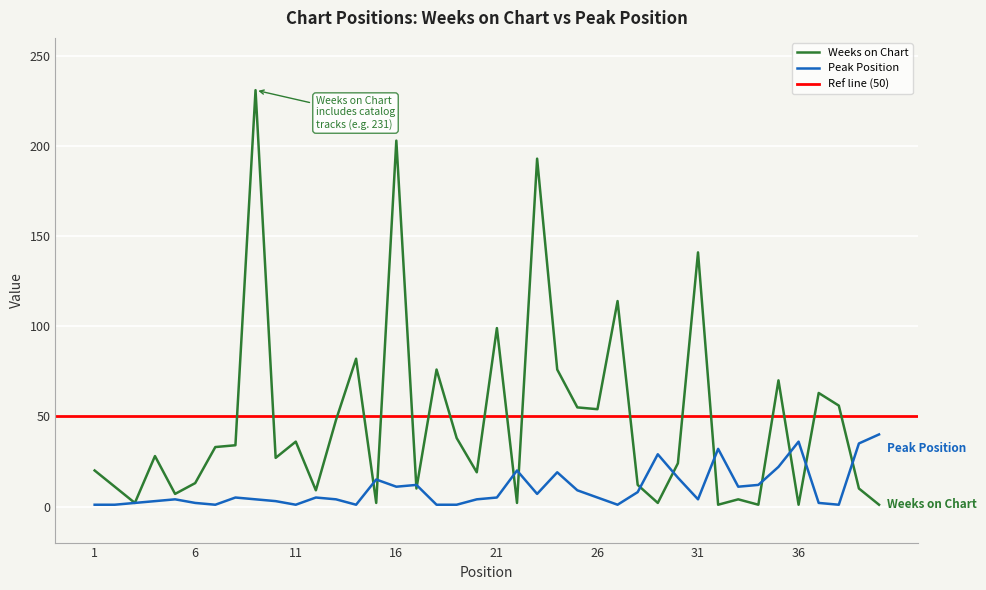

Is the value of Peak Position at 22 greater than the value of Weeks on Chart at 28?

Yes